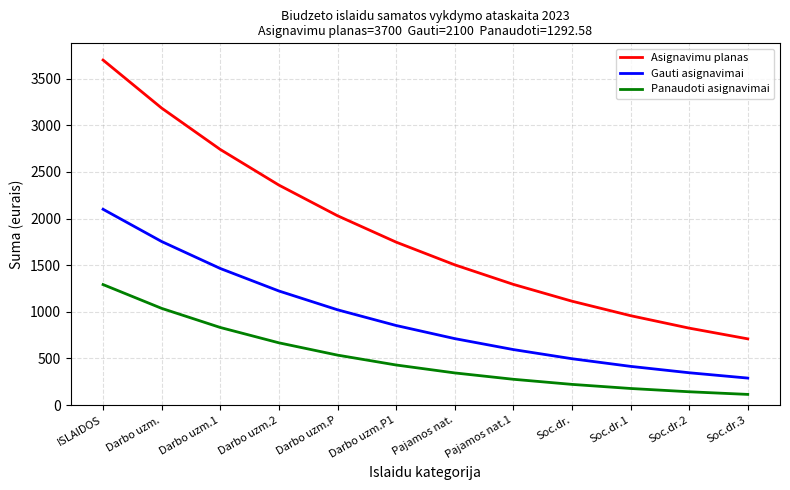

Reading left to right, list all the values displayed in this chart.

Asignavimu planas: ISLAIDOS=3700.0	Darbo uzm.=3184.6	Darbo uzm.1=2741.0	Darbo uzm.2=2359.2	Darbo uzm.P=2030.6	Darbo uzm.P1=1747.8	Pajamos nat.=1504.3	Pajamos nat.1=1294.8	Soc.dr.=1114.4	Soc.dr.1=959.2	Soc.dr.2=825.6	Soc.dr.3=710.6
Gauti asignavimai: ISLAIDOS=2100.0	Darbo uzm.=1754.1	Darbo uzm.1=1465.1	Darbo uzm.2=1223.8	Darbo uzm.P=1022.2	Darbo uzm.P1=853.8	Pajamos nat.=713.2	Pajamos nat.1=595.7	Soc.dr.=497.5	Soc.dr.1=415.6	Soc.dr.2=347.1	Soc.dr.3=289.9
Panaudoti asignavimai: ISLAIDOS=1292.6	Darbo uzm.=1037.3	Darbo uzm.1=832.5	Darbo uzm.2=668.1	Darbo uzm.P=536.1	Darbo uzm.P1=430.3	Pajamos nat.=345.3	Pajamos nat.1=277.1	Soc.dr.=222.4	Soc.dr.1=178.5	Soc.dr.2=143.2	Soc.dr.3=114.9